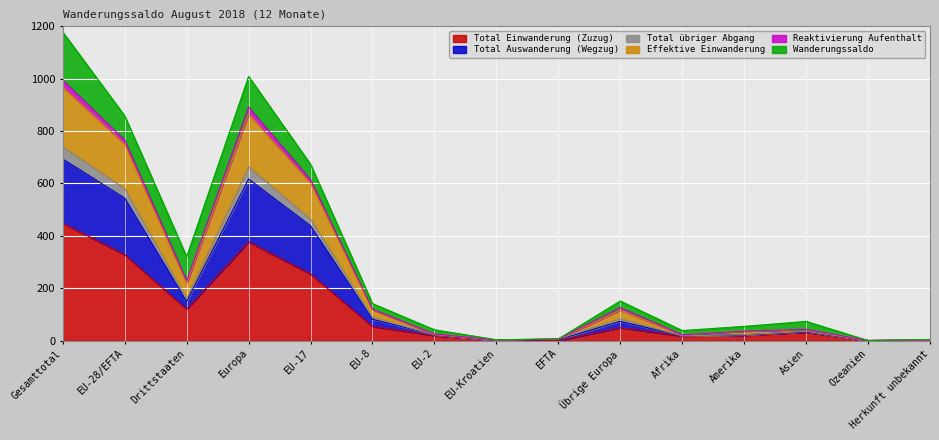

Rank the categories by Total Auswanderung (Wegzug) value from lowest to highest.

Ozeanien, EU-Kroatien, Herkunft unbekannt, EFTA, Afrika, EU-2, Amerika, Asien, Übrige Europa, EU-8, Drittstaaten, EU-17, EU-28/EFTA, Europa, Gesamttotal